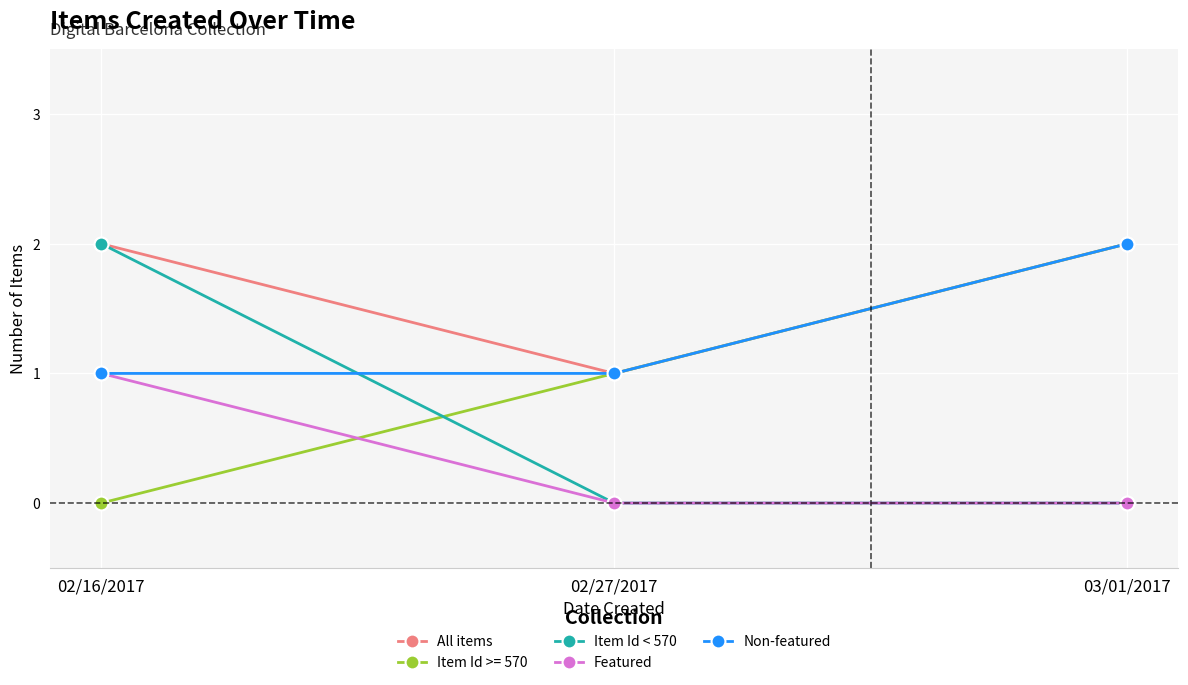

What are all the series names shown in the legend?

All items, Item Id >= 570, Item Id < 570, Featured, Non-featured